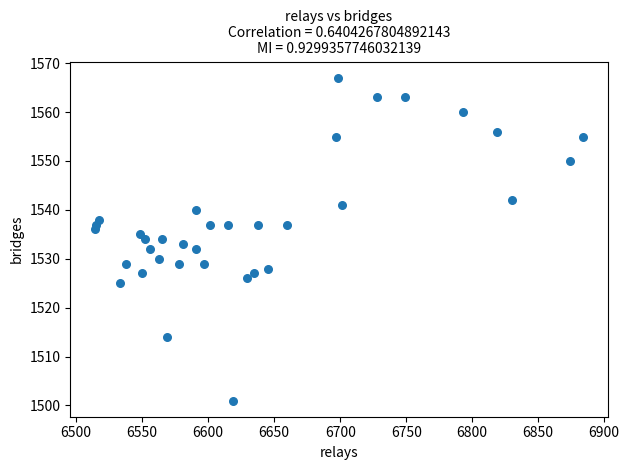

What is the range of X values (max minus min)?

370